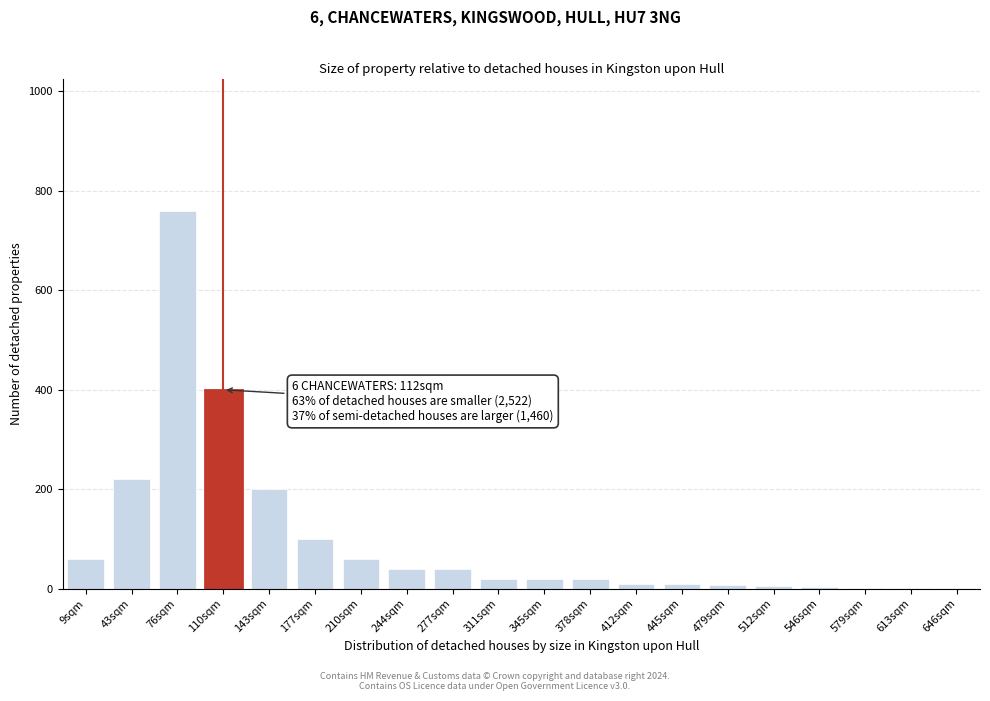

Approximately how many times larger is the value at 177sqm compared to 9sqm?

1.7